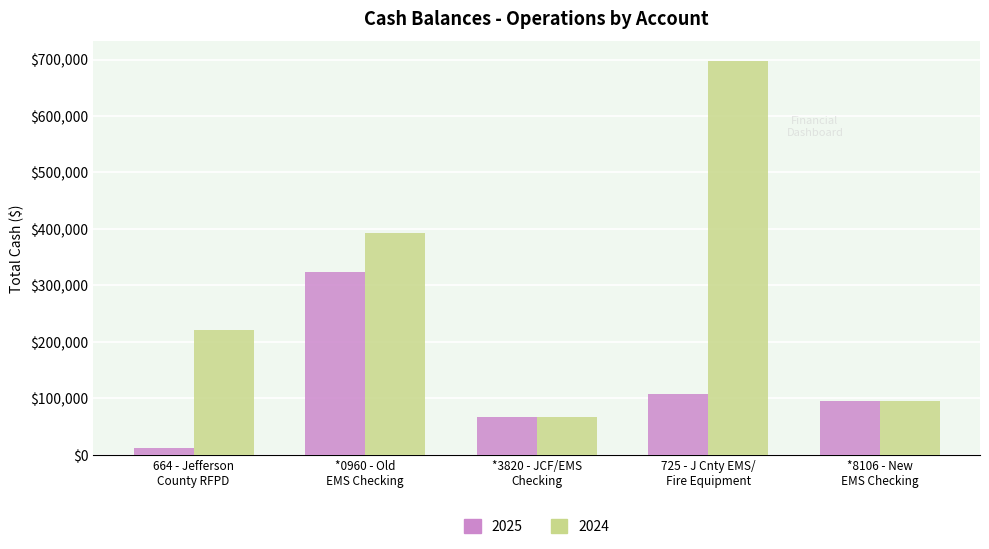

How many categories are shown in the chart?

5